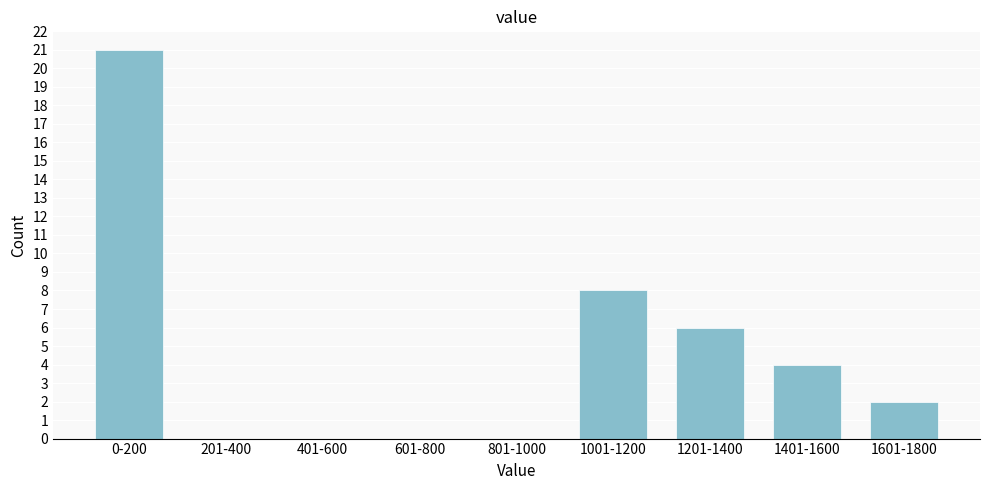

Reading left to right, extract all data points from this chart.

0-200=21	201-400=0	401-600=0	601-800=0	801-1000=0	1001-1200=8	1201-1400=6	1401-1600=4	1601-1800=2